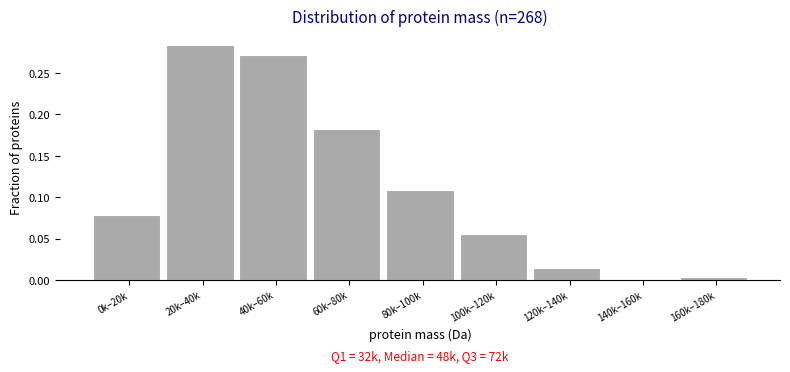

The value at 160k–180k is 0.0. True or false?

True